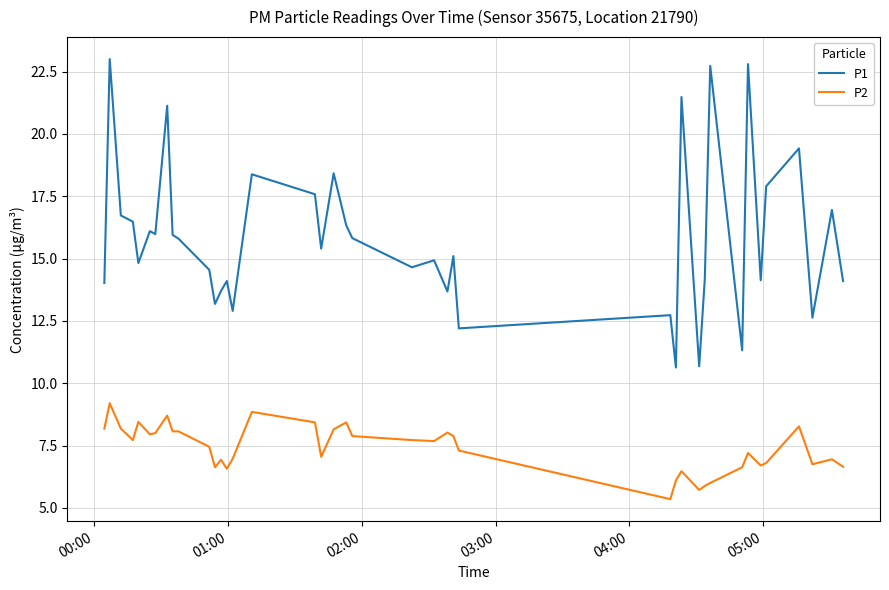

List the series in order of their overall mean, highest first.

P1, P2